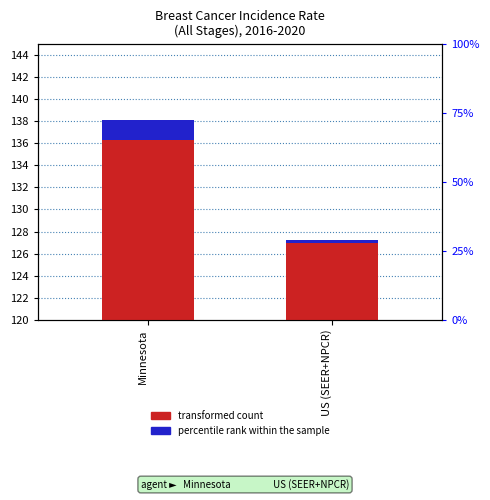

At which label does percentile rank within the sample first exceed 1?

Minnesota